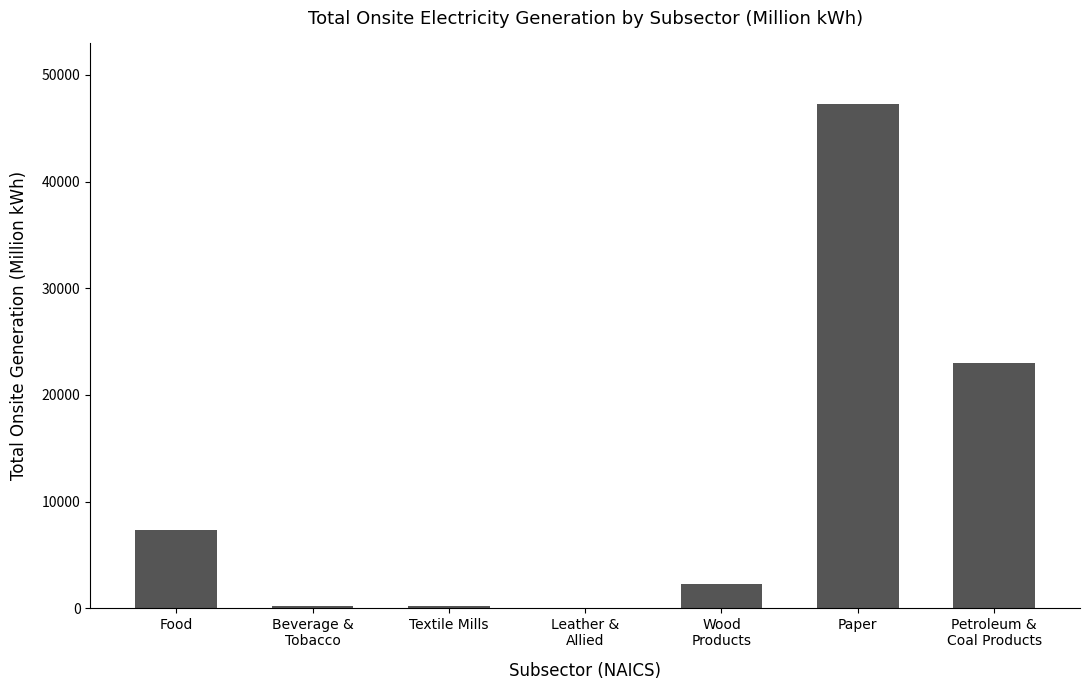

The chart shows a value of 47281 at Paper. True or false?

True